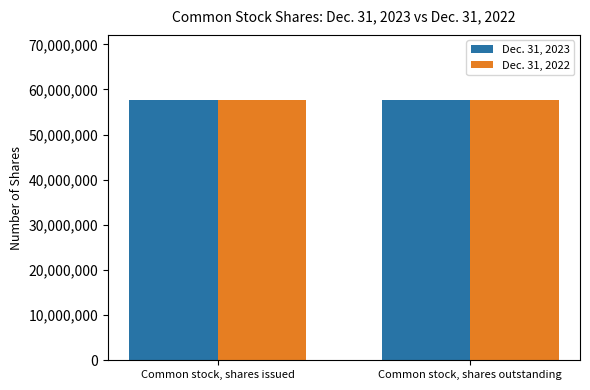

Are the bars horizontal?

No